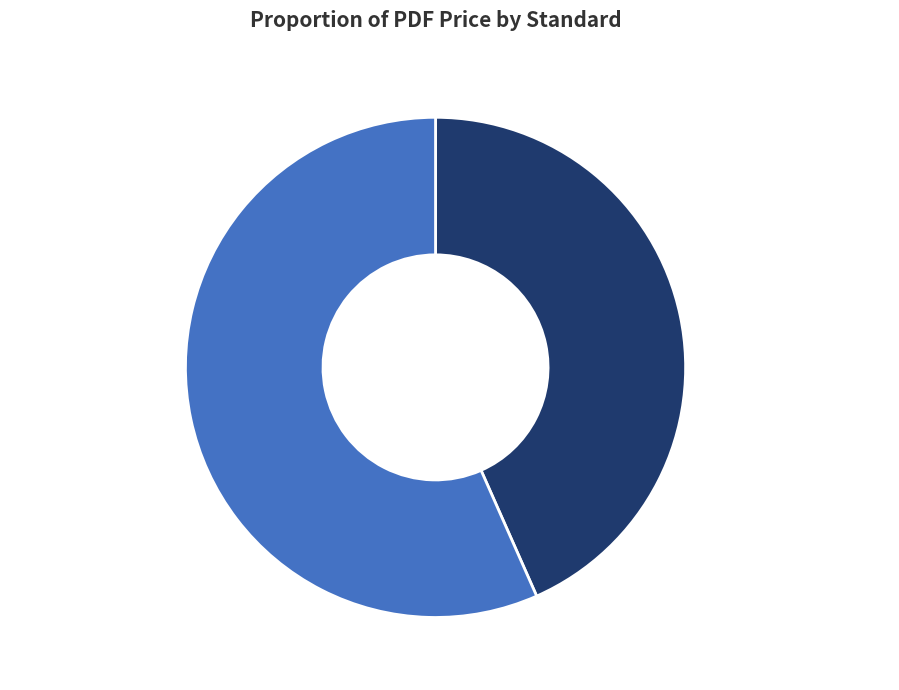

Does ACI PRC 362.2 : 2021 represent more than half of the total?

No